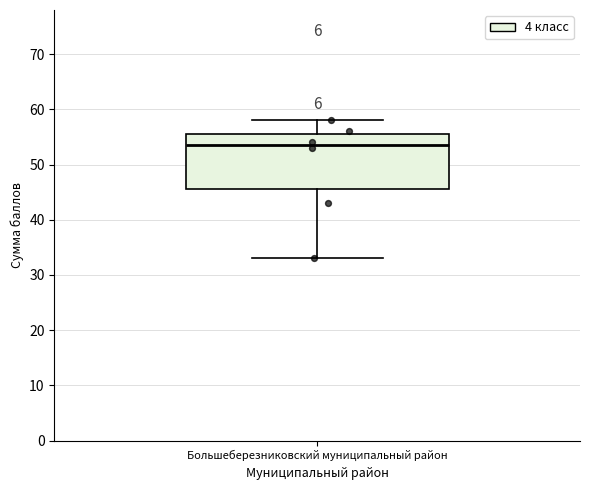

Transcribe this box plot: give where the median line is, the range the box spans, and where the two whiskers end, as read against the y-axis. The values are not printed on the chart, so give them approximately, as read against the axis.

median 54, box 46 to 56, whiskers 33 to 58